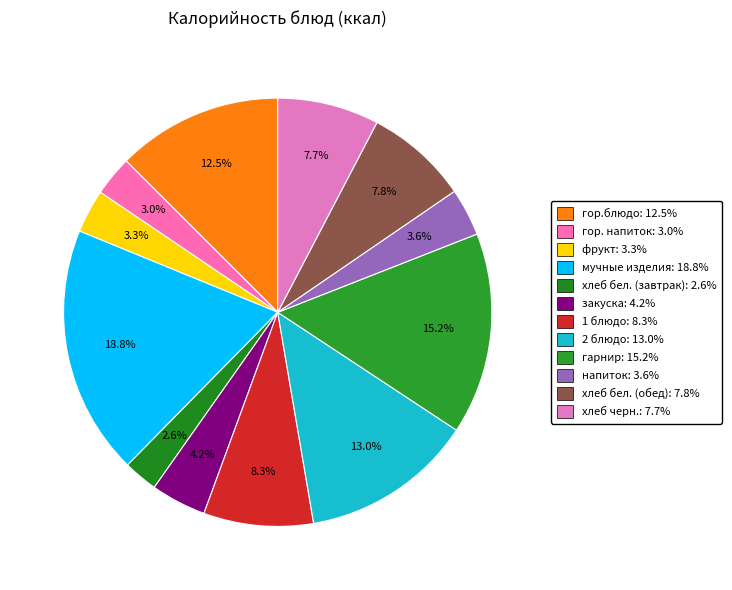

To the nearest percent, what is the average slice percentage?

8%